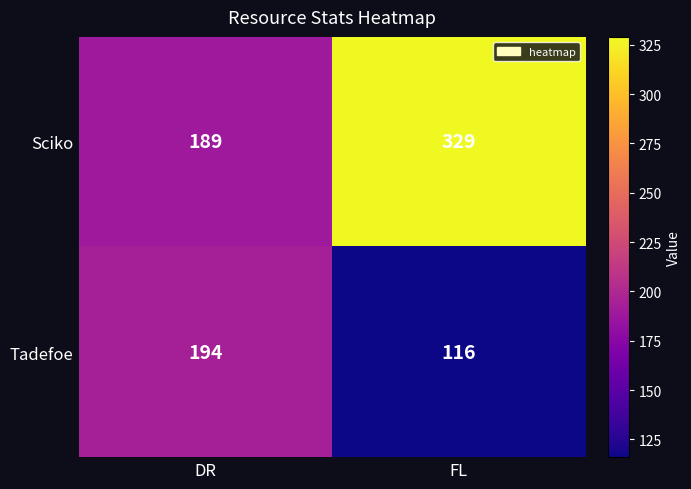

How many data points does each series have?

2